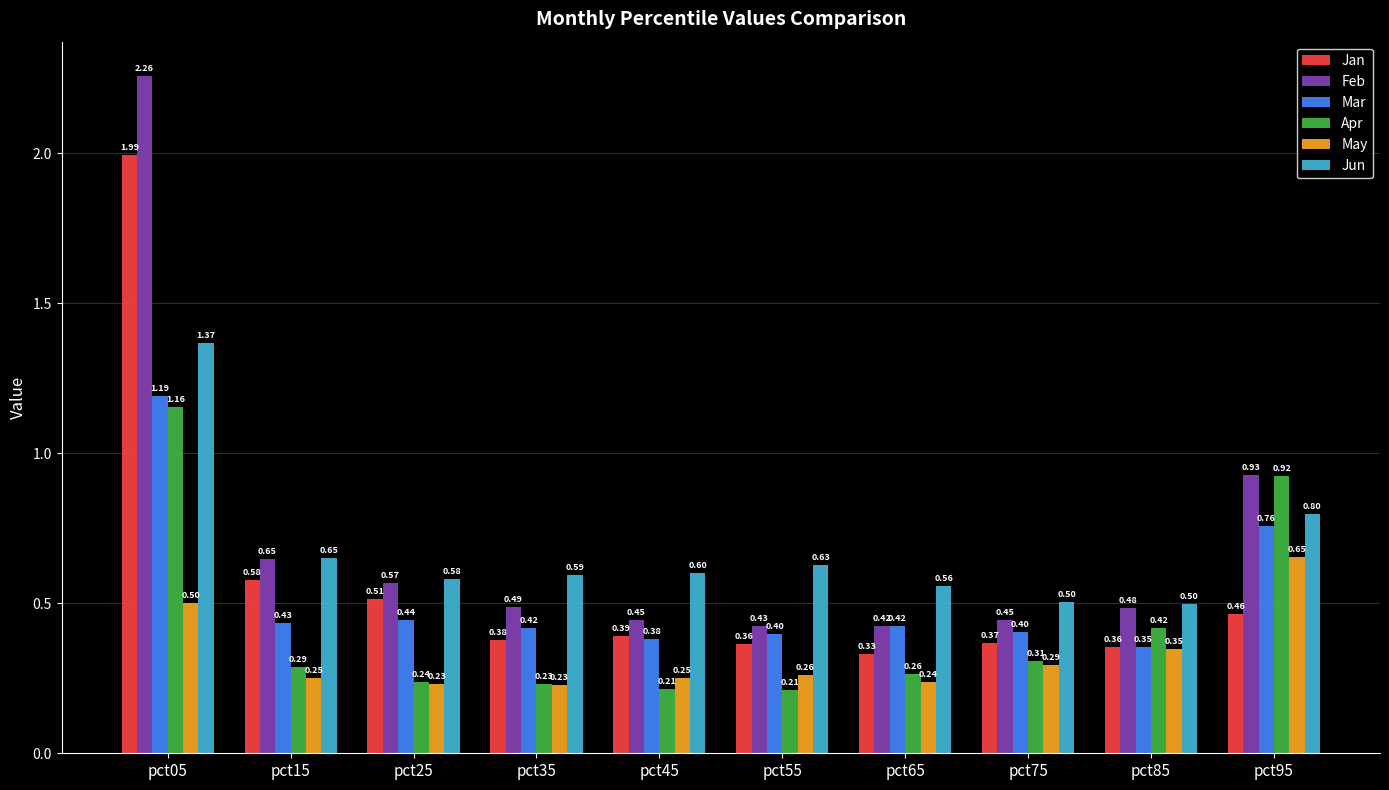

Which label corresponds to the largest value in the chart?

pct05